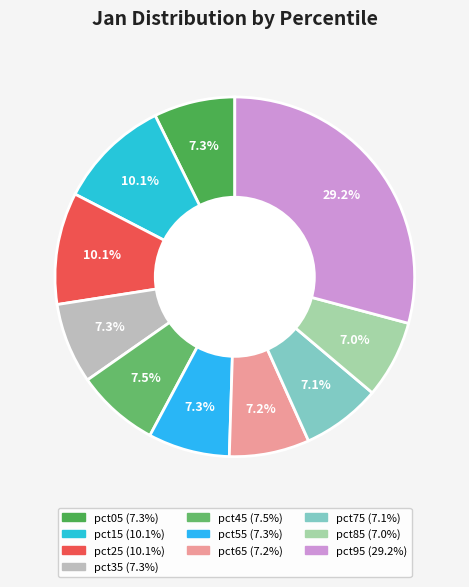

To the nearest percent, what portion does pct65 represent?

7%